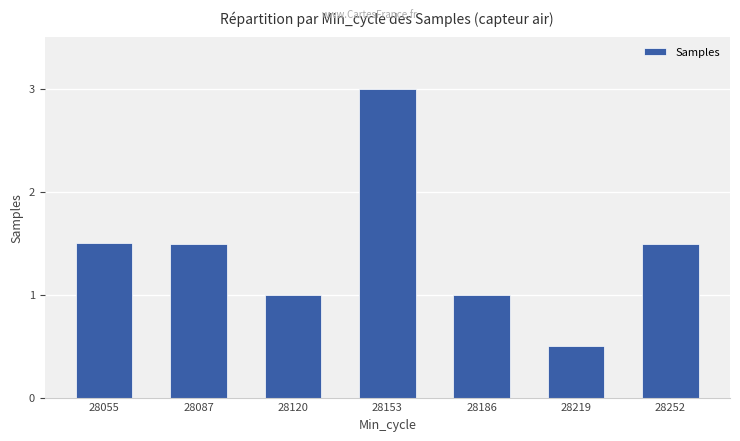

What is the value of the 3rd bar from the left?

1.0